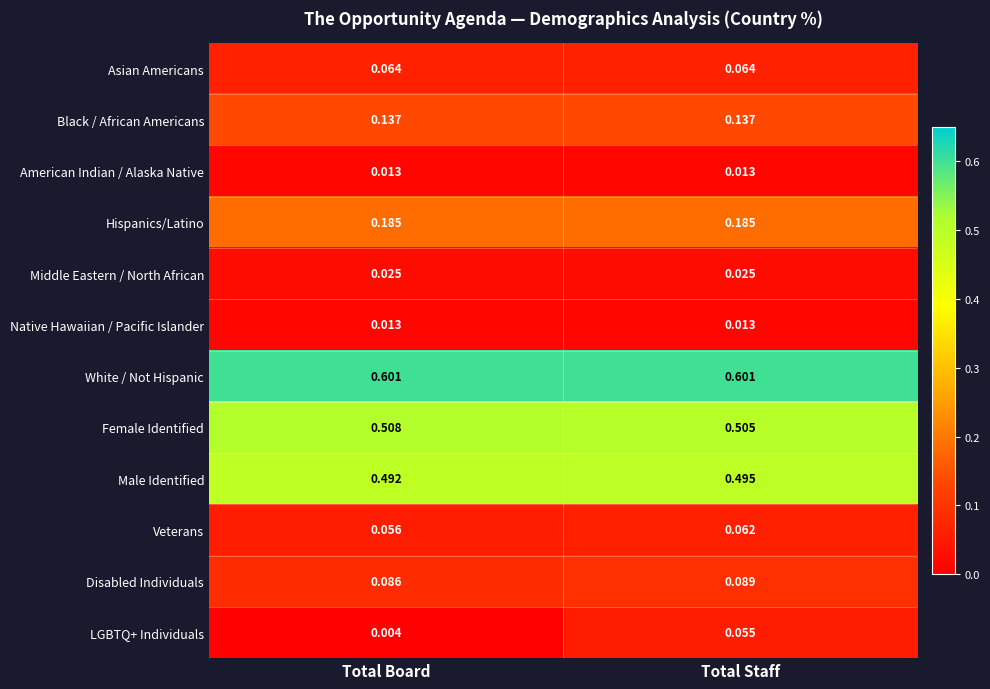

At which label is LGBTQ+ Individuals closest to 0?

Total Board